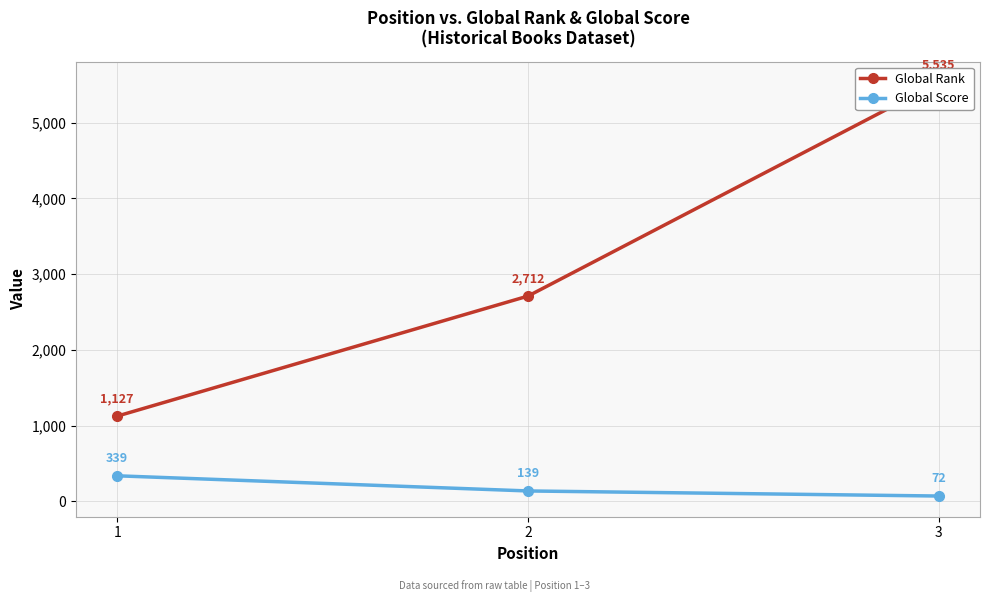

The Global Score series shows 194 at 2. True or false?

False